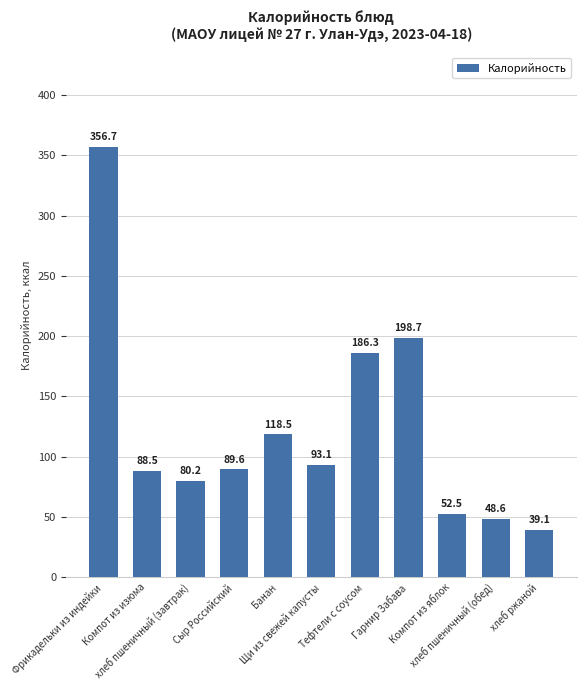

List the labels in order of value, smallest first.

хлеб ржаной, хлеб пшеничный (обед), Компот из яблок, хлеб пшеничный (завтрак), Компот из изюма, Сыр Российский, Щи из свежей капусты, Банан, Тефтели с соусом, Гарнир Забава, Фрикадельки из индейки